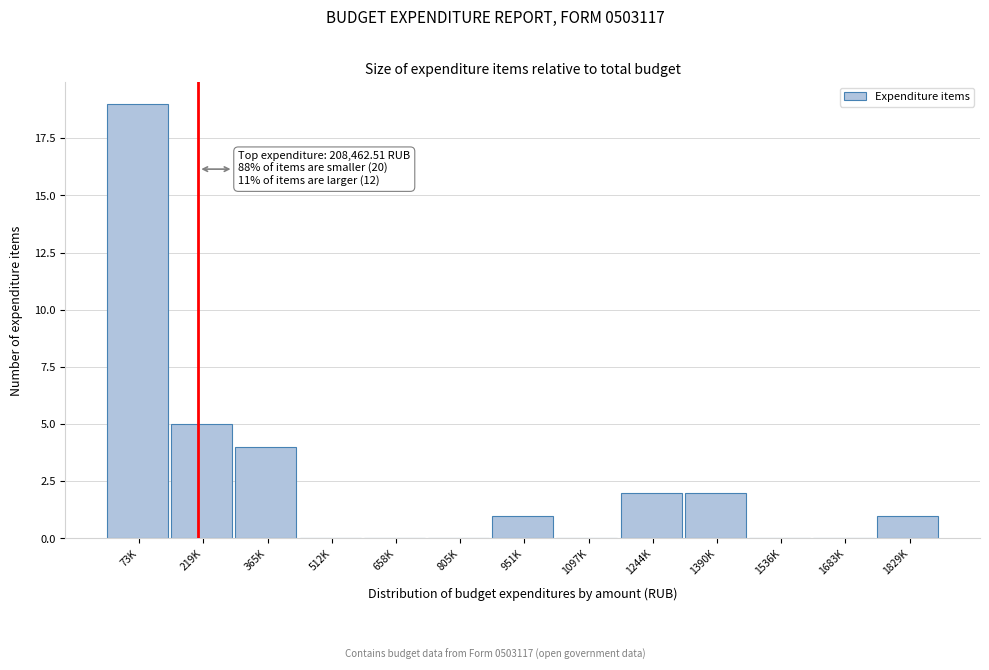

Reading left to right, transcribe all the data shown in this chart.

73K=19	219K=5	365K=4	512K=0	658K=0	805K=0	951K=1	1097K=0	1244K=2	1390K=2	1536K=0	1683K=0	1829K=1